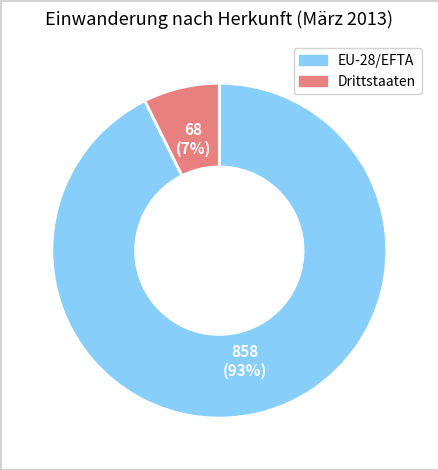

Do EU-28/EFTA and Drittstaaten together represent more than half of the pie?

Yes